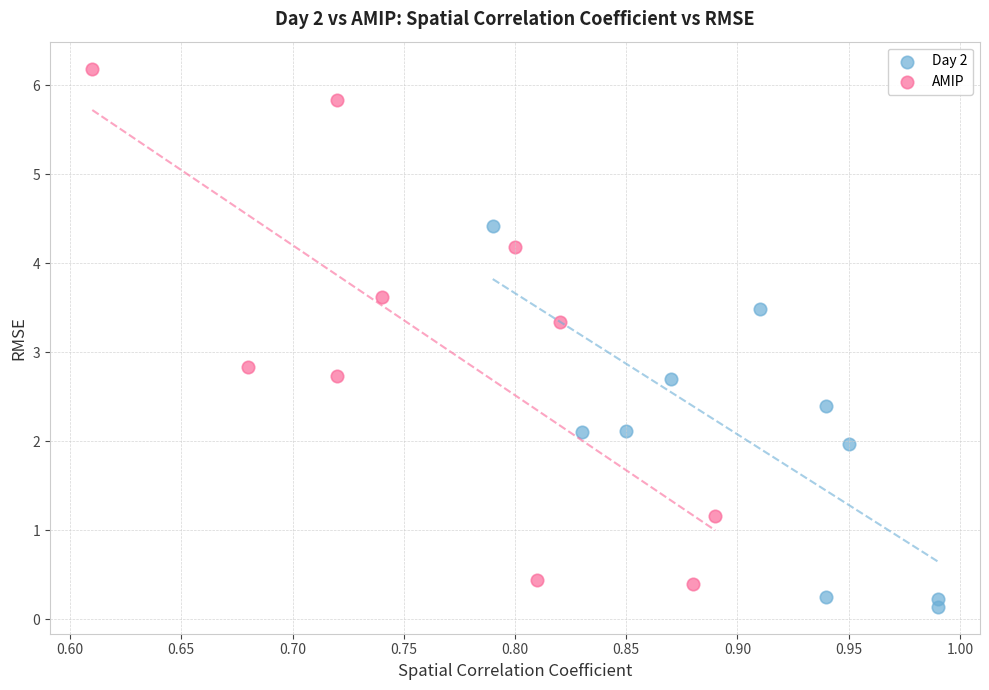

Which series has the widest spread of Y values?

AMIP